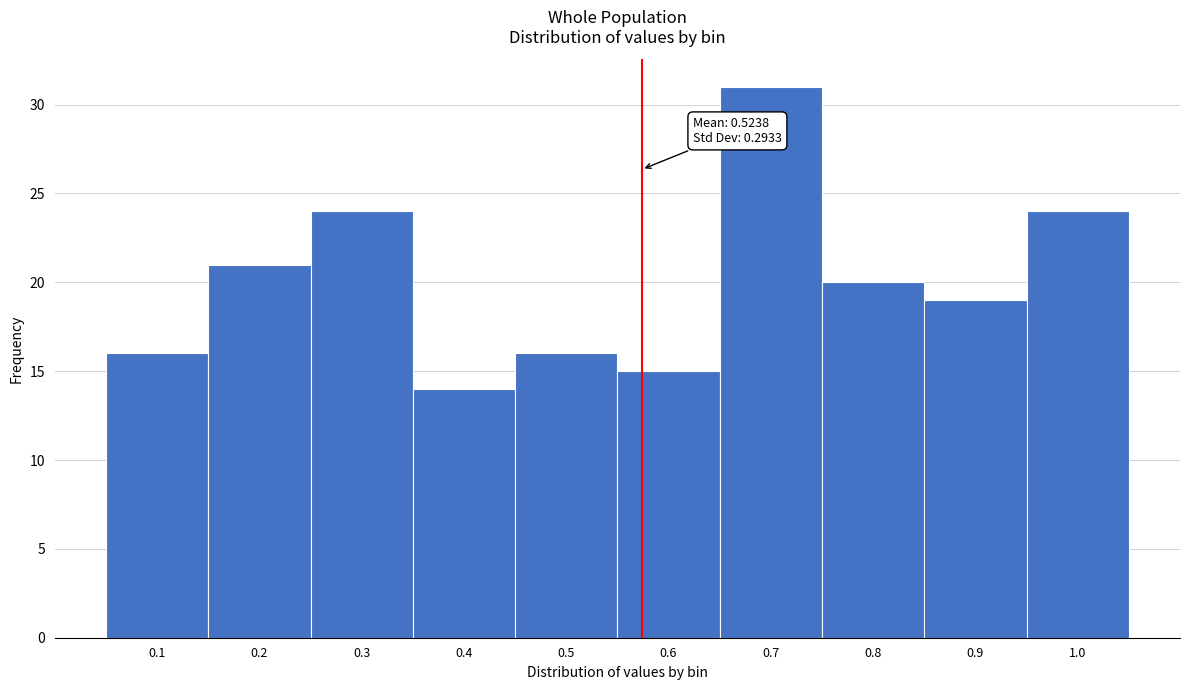

Reading right to left, extract all data points from this chart.

1.0=24	0.9=19	0.8=20	0.7=31	0.6=15	0.5=16	0.4=14	0.3=24	0.2=21	0.1=16